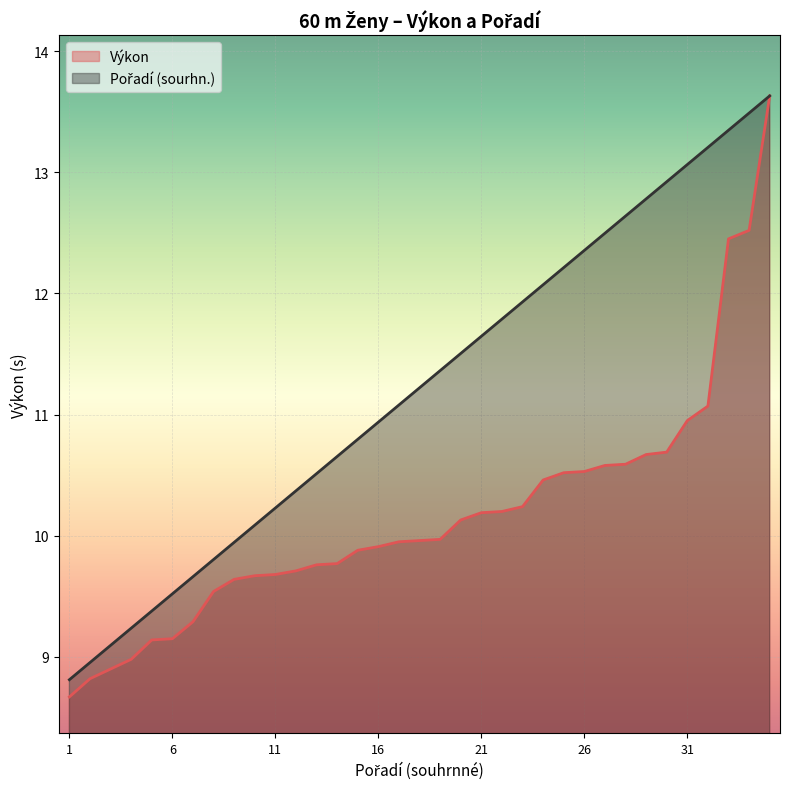

How many distinct data groups are displayed?

2